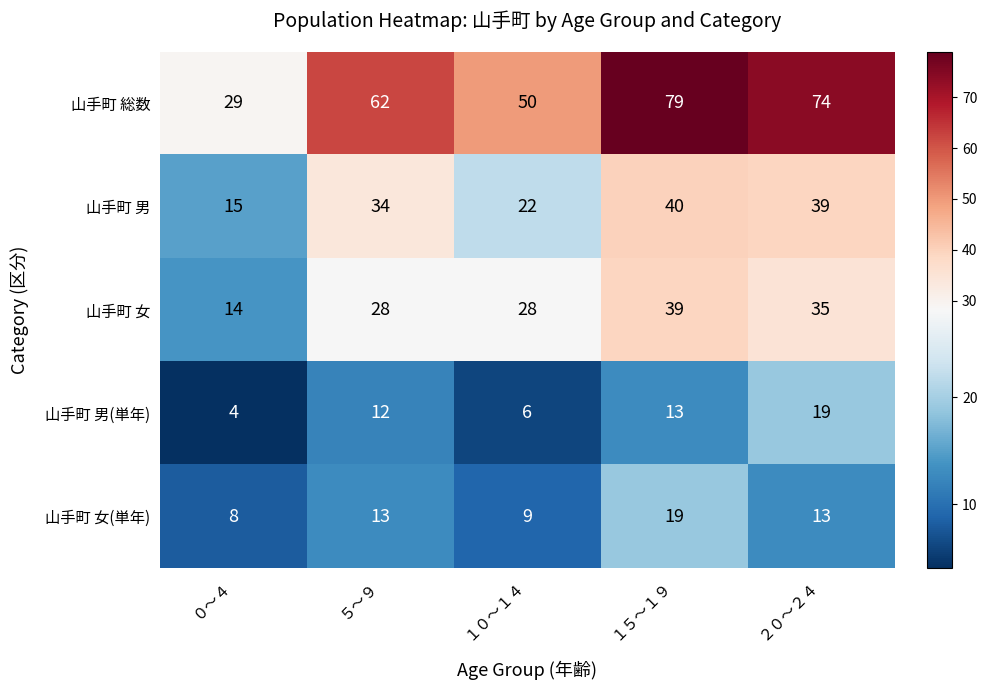

Which series has the largest range (max minus min)?

山手町 総数